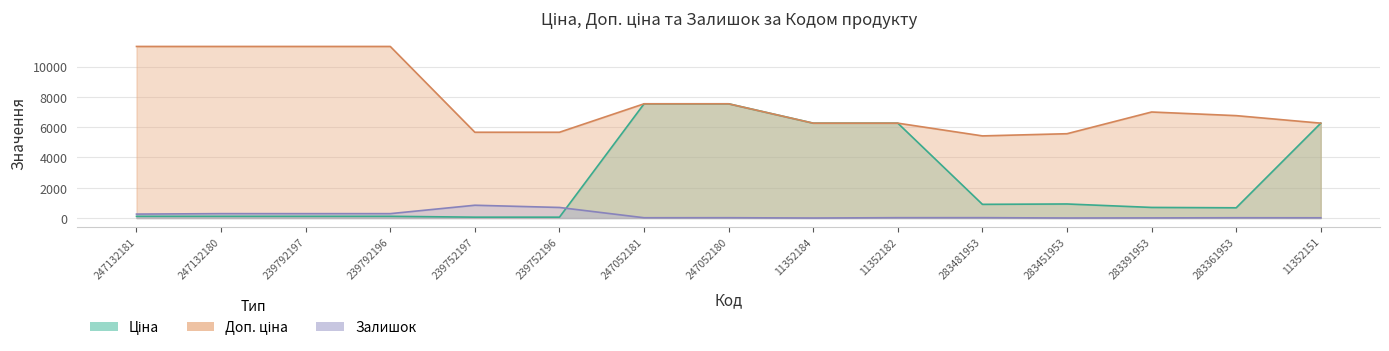

At how many categories does at least one series exceed 5083?

15